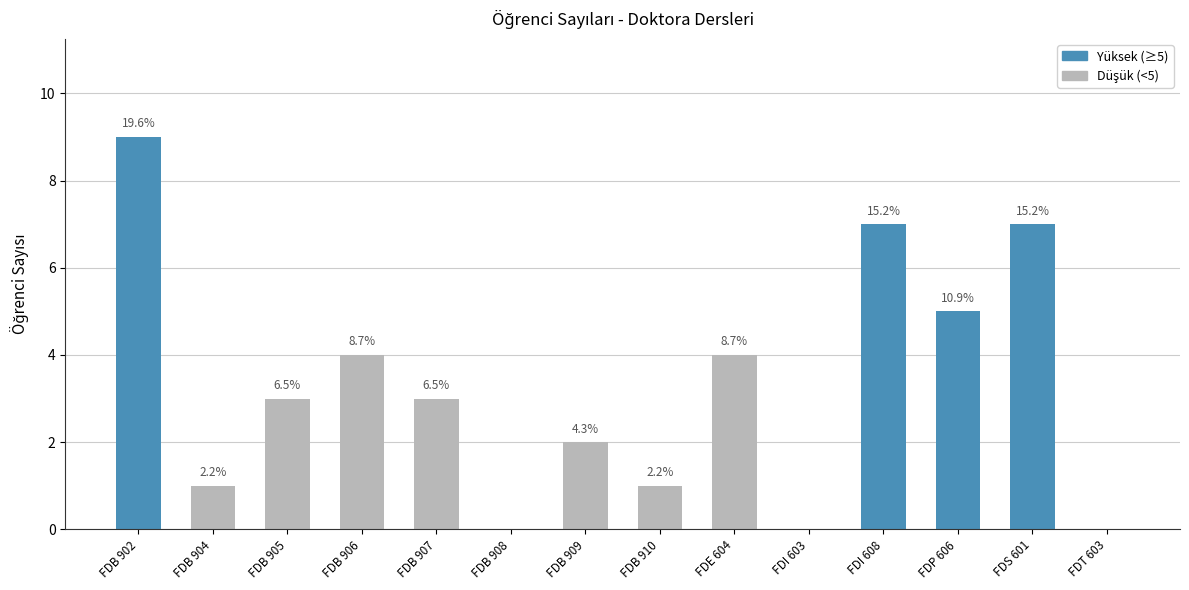

Reading left to right, what are all the values shown in this chart?

9	1	3	4	3	0	2	1	4	0	7	5	7	0